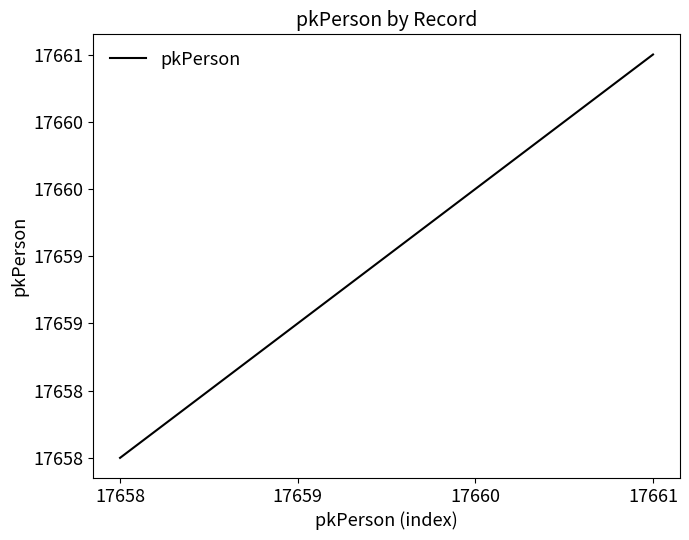

Where is the data nearest to the value 17659?

17659